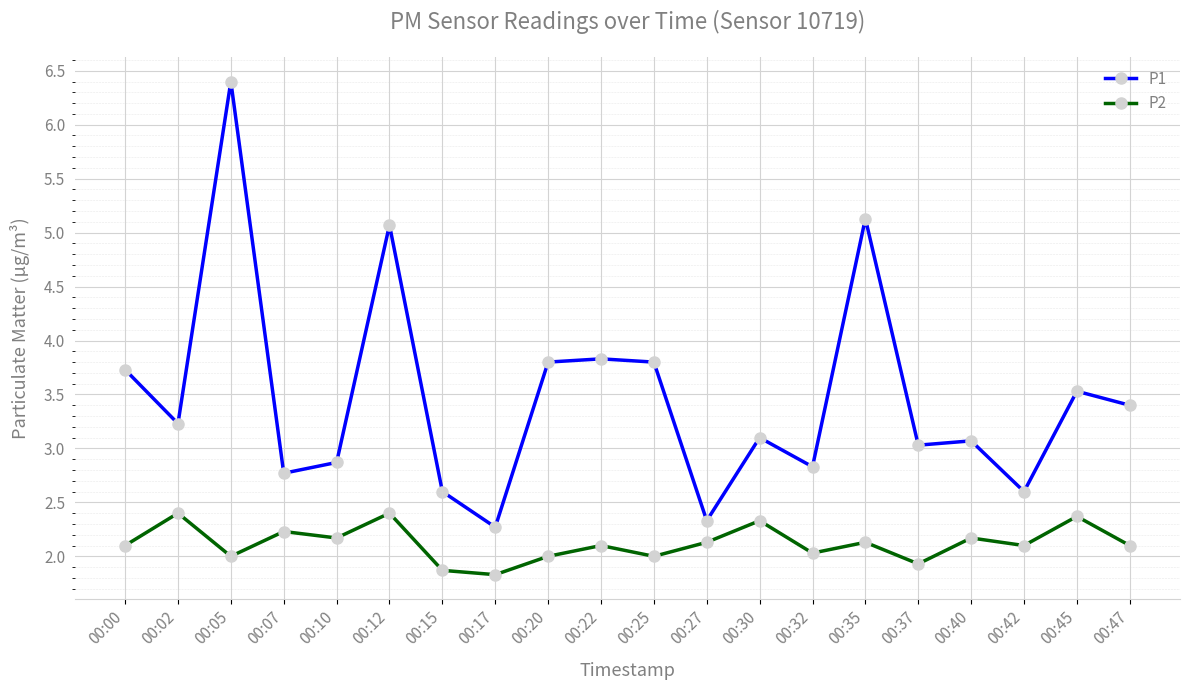

True or false: P2 has more than 1 interior local peaks.

True